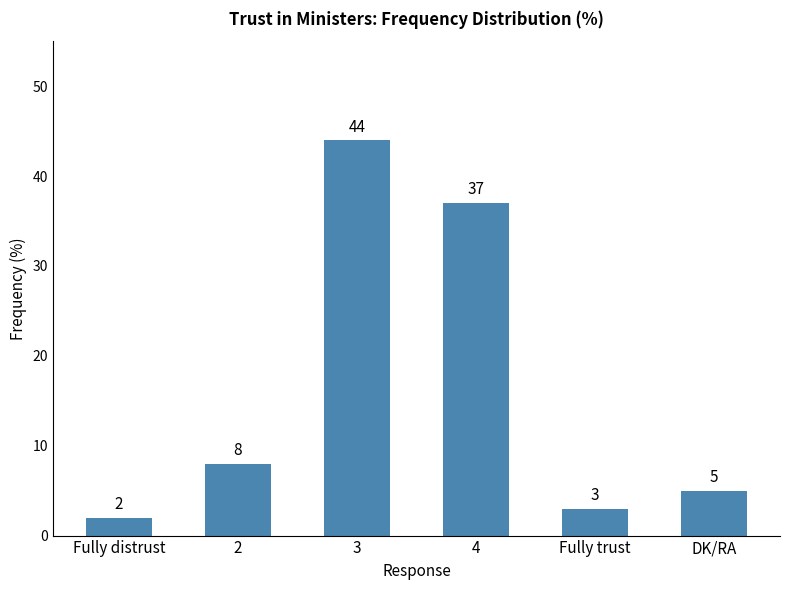

The value at 4 is 19. True or false?

False